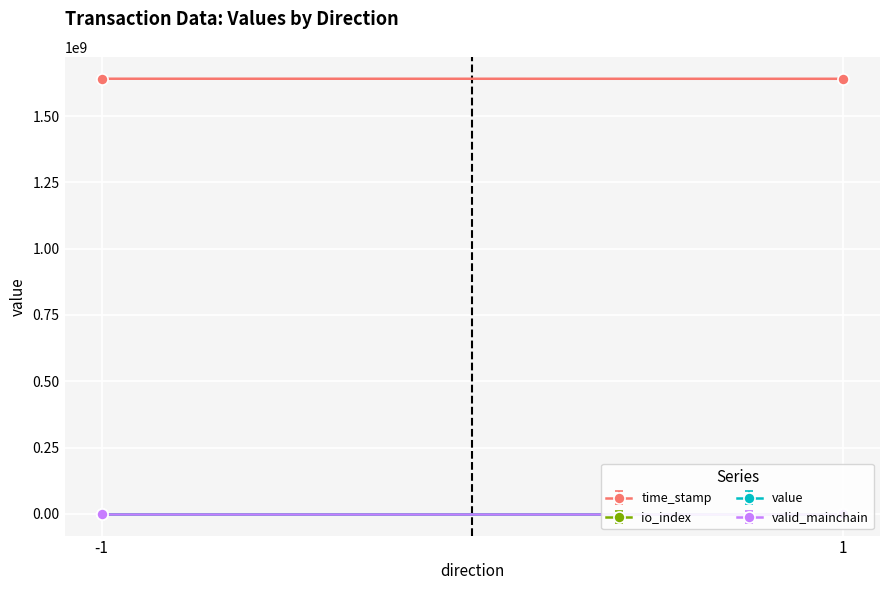

What is the maximum value for valid_mainchain?

1.0